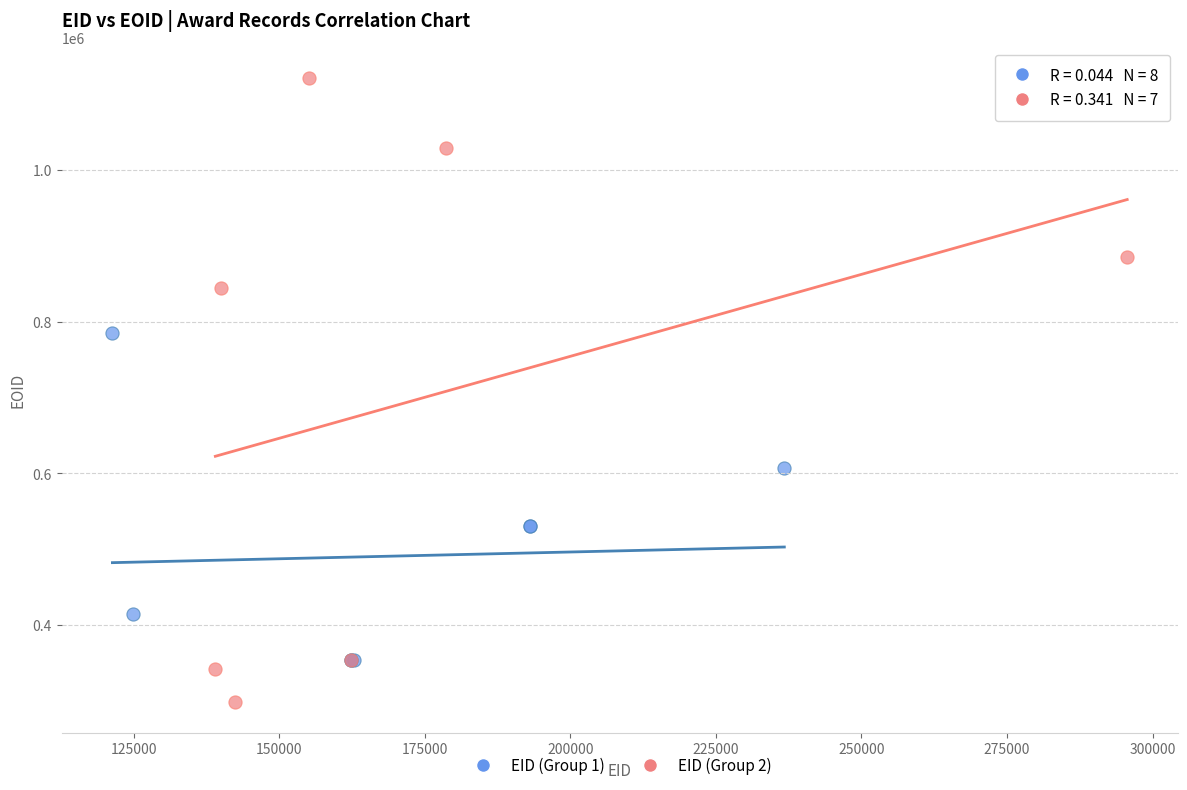

Which series contains the lowest Y value?

EID (Group 2)